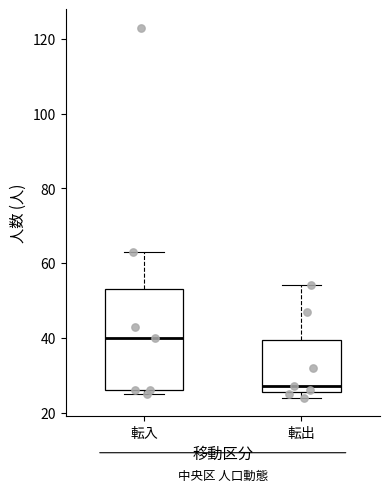

Where is the lower edge of the box for 転出 on the y-axis? The values are not printed on the chart, so give them approximately, as read against the axis.

26